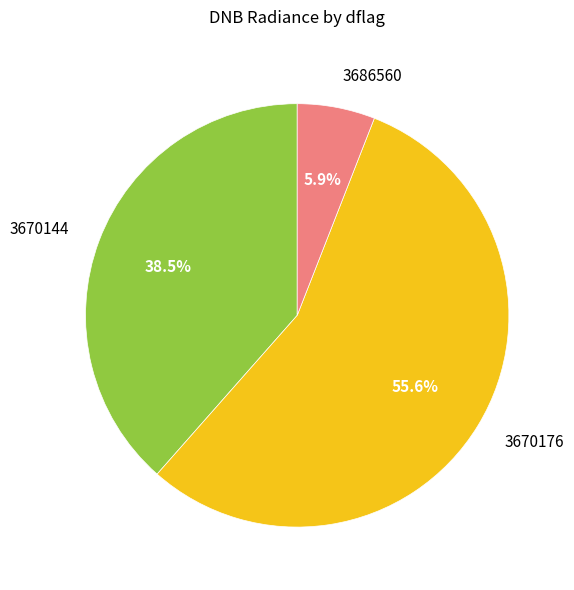

What percentage do 3670144 and 3670176 together represent?

94.1%